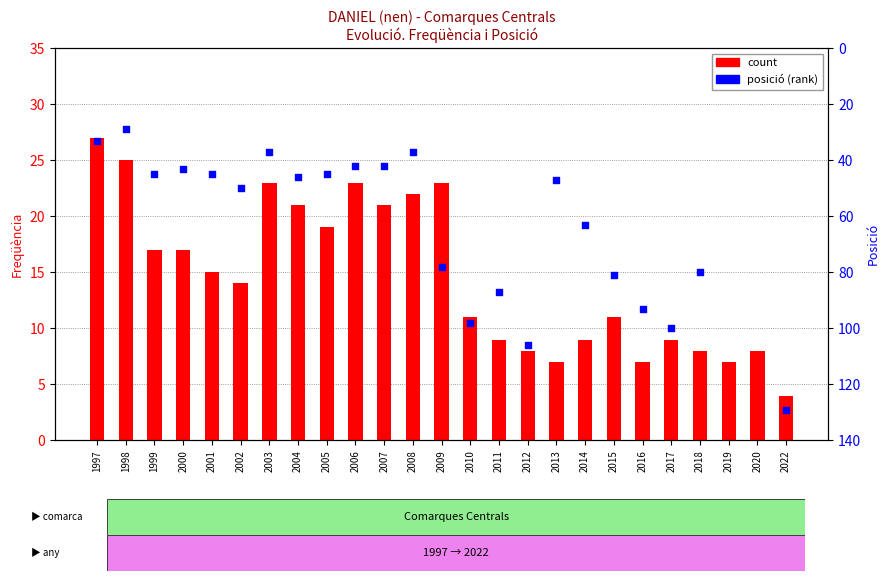

Which series reaches the minimum Y coordinate?

count